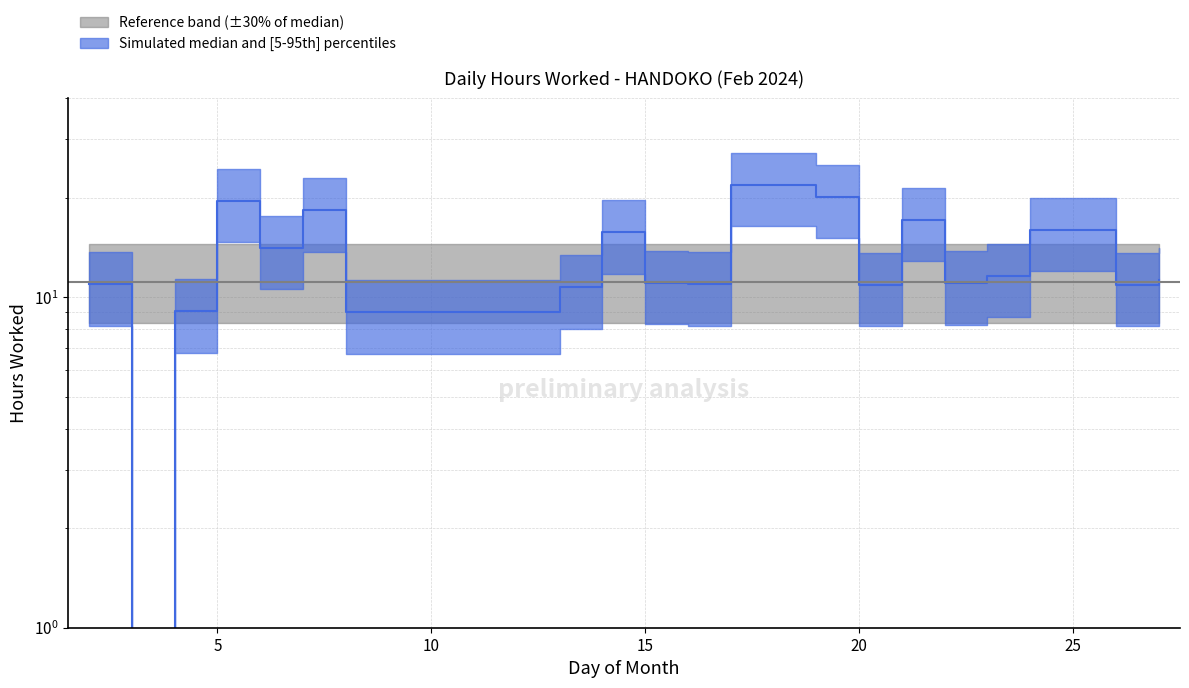

Read the value at 23.

11.6